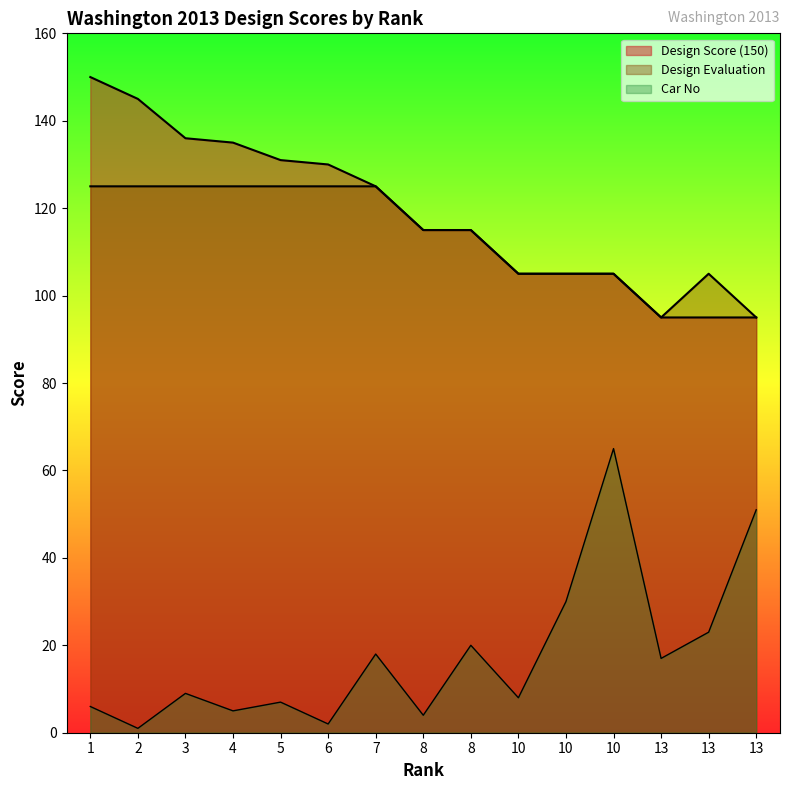

List the labels in order of Design Evaluation value, smallest first.

13, 13, 10, 10, 10, 13, 8, 8, 1, 2, 3, 4, 5, 6, 7